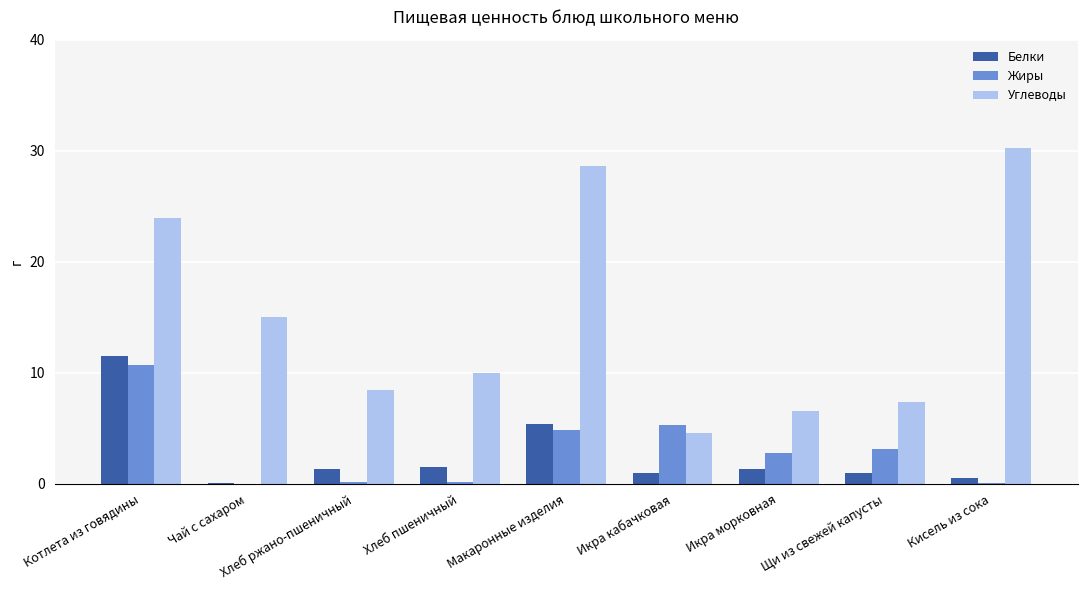

Is it true that Белки equals 11.5 at Котлета из говядины?

True